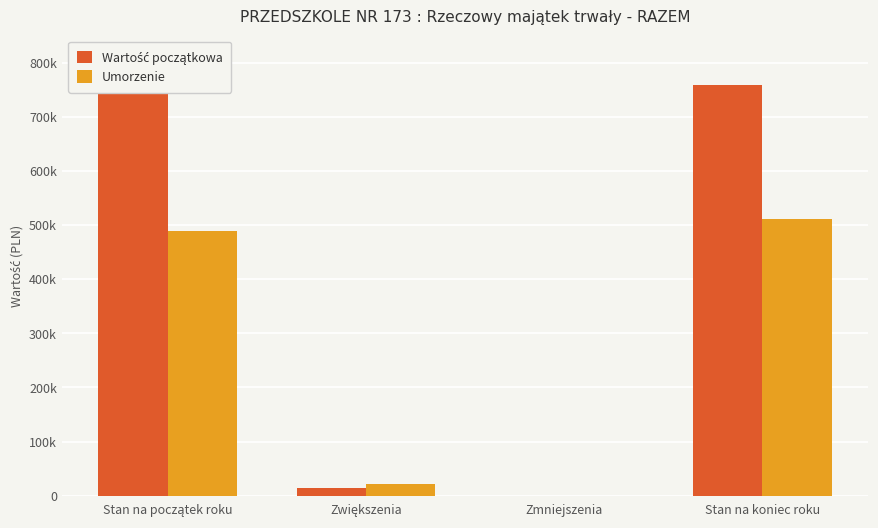

Are the bars grouped side by side (vs. stacked)?

Yes